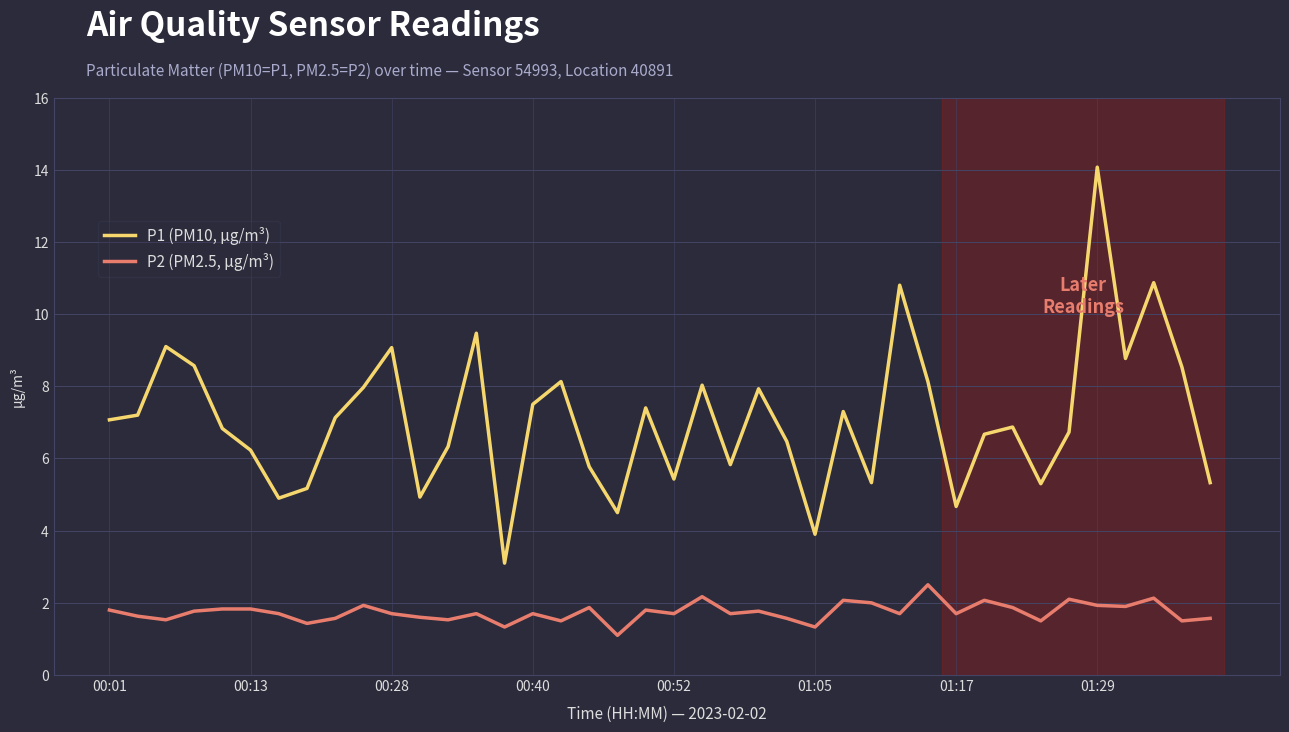

Which series has the widest spread of values?

P1 (PM10, µg/m³)